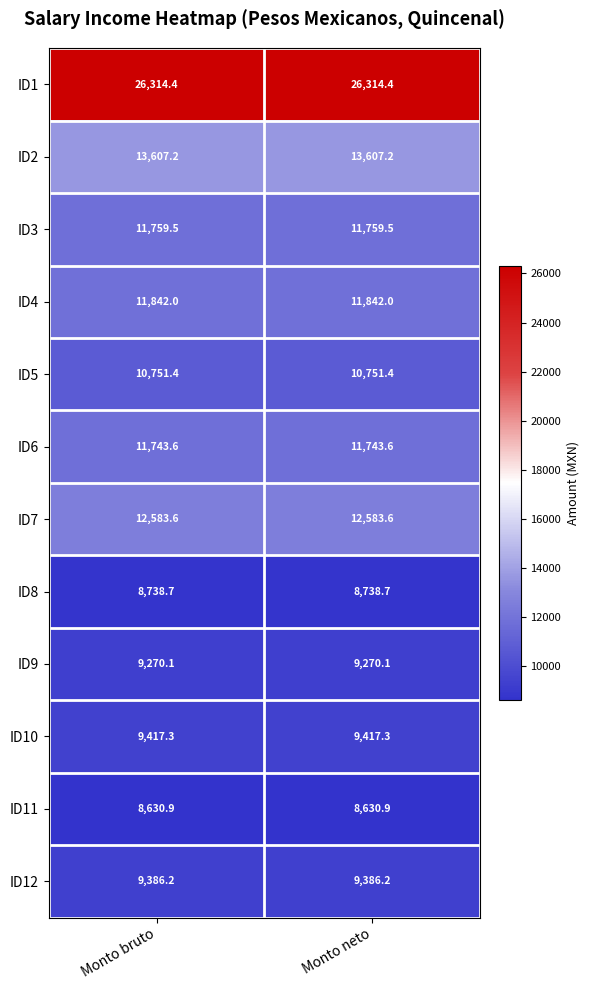

The value of ID4 at Monto bruto is 8050.7. True or false?

False